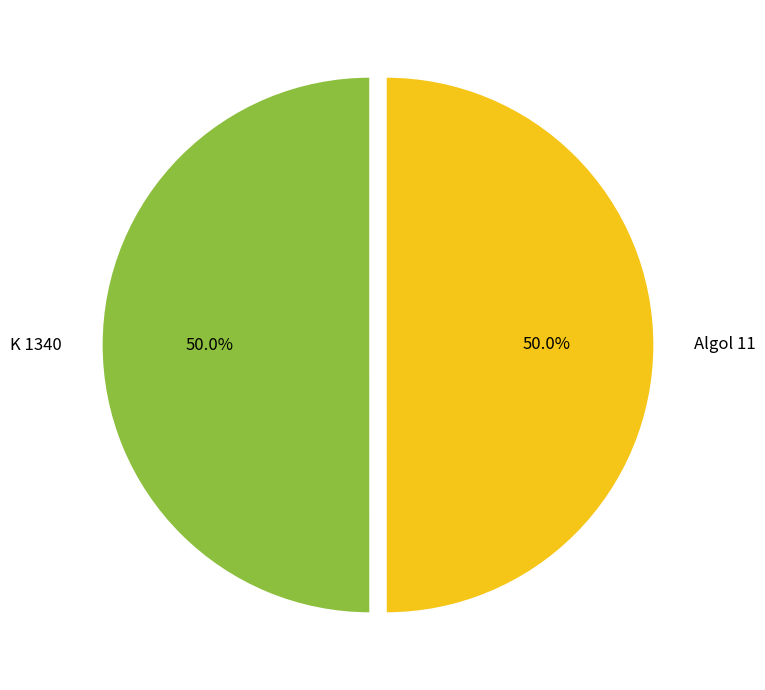

Do K 1340 and Algol 11 together represent more than half of the pie?

Yes